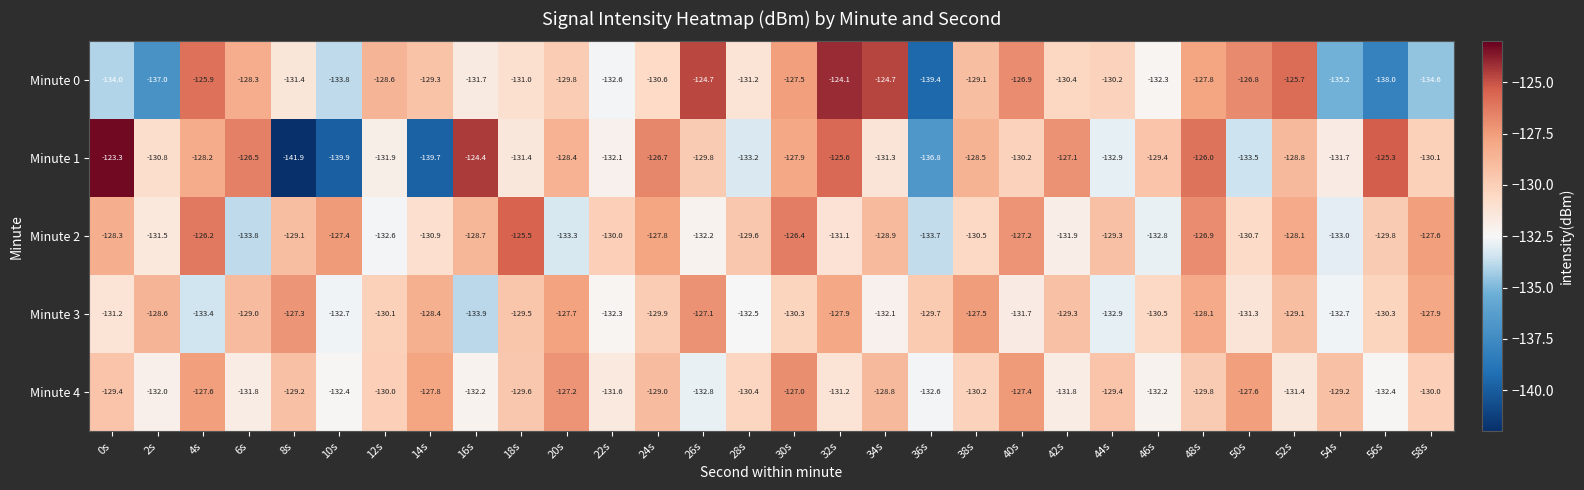

At which label does Minute 0 first exceed -130?

4s